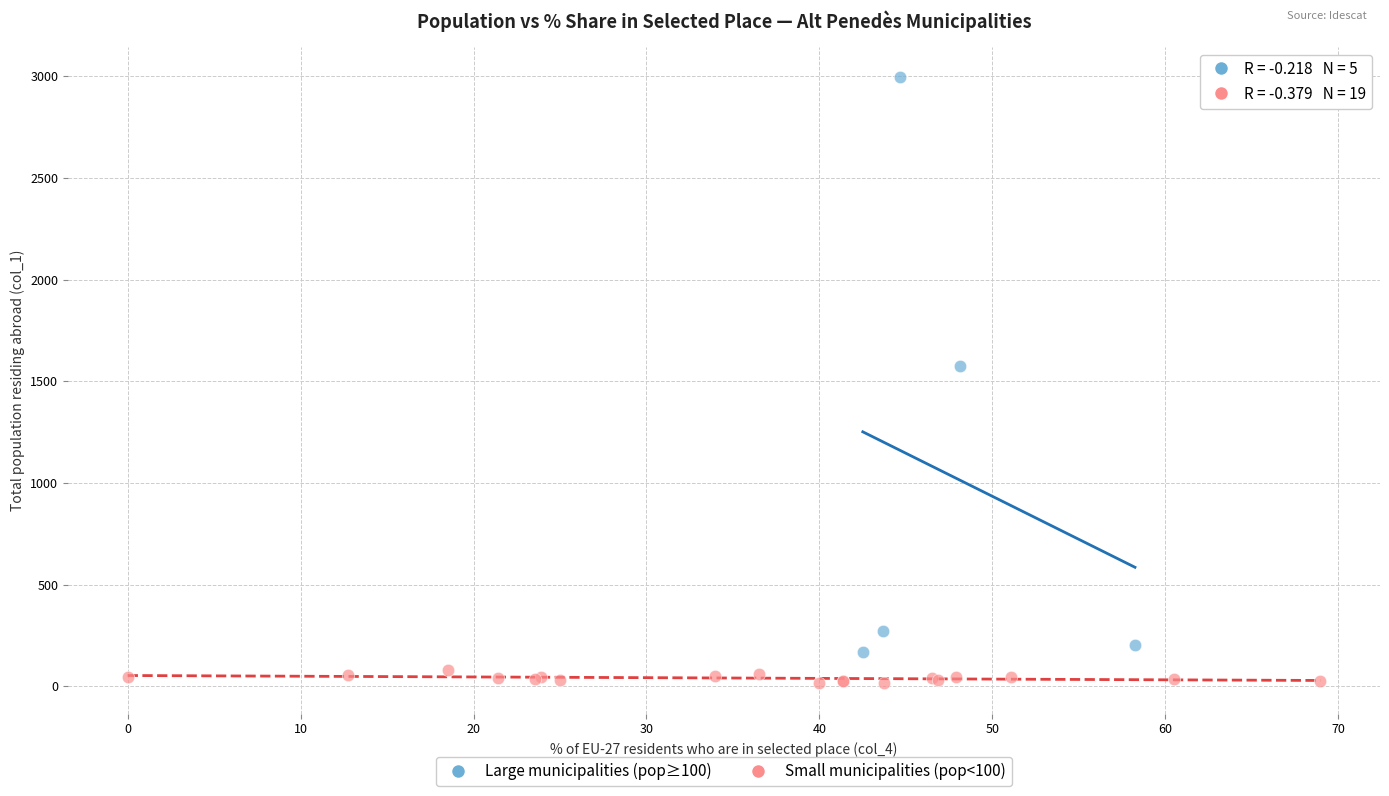

Which series has the widest spread of Y values?

Large municipalities (pop≥100)